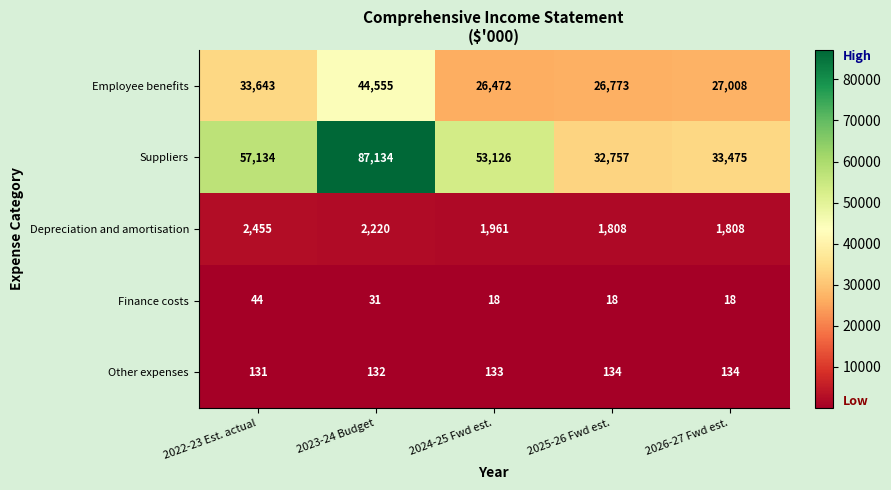

Which series has the largest total across all categories?

Suppliers